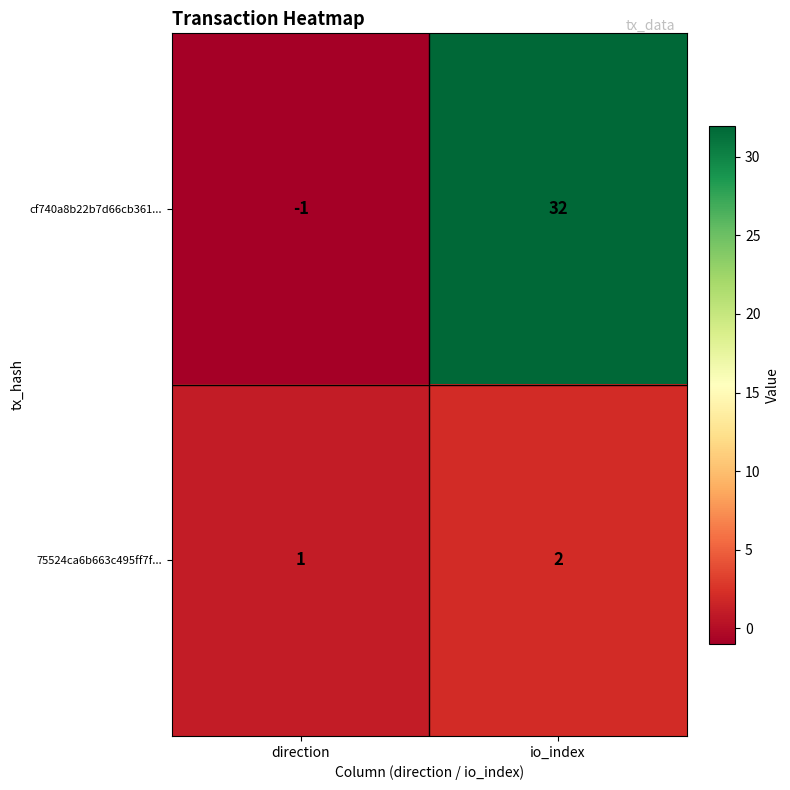

Reading left to right, extract all data points from this chart.

cf740a8b22b7d66cb361...: direction=-1	io_index=32
75524ca6b663c495ff7f...: direction=1	io_index=2